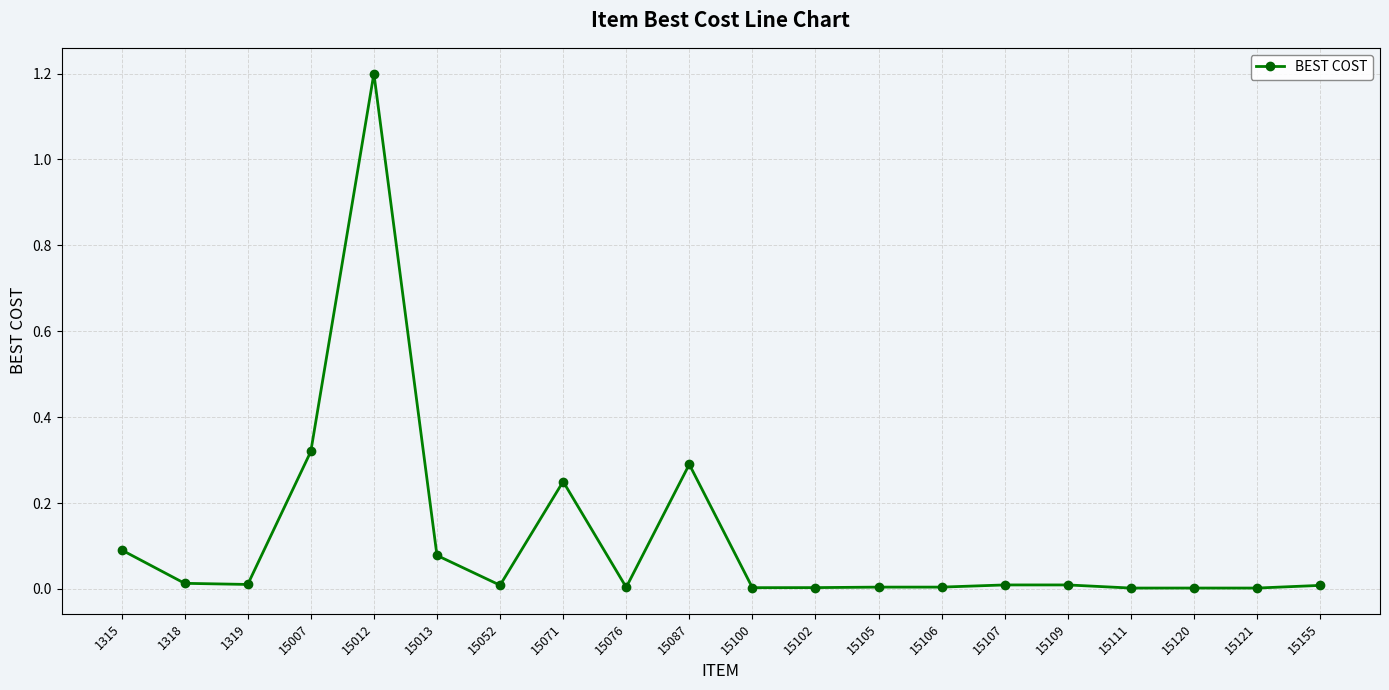

True or false: the data shows 0.1 at 15013.

True